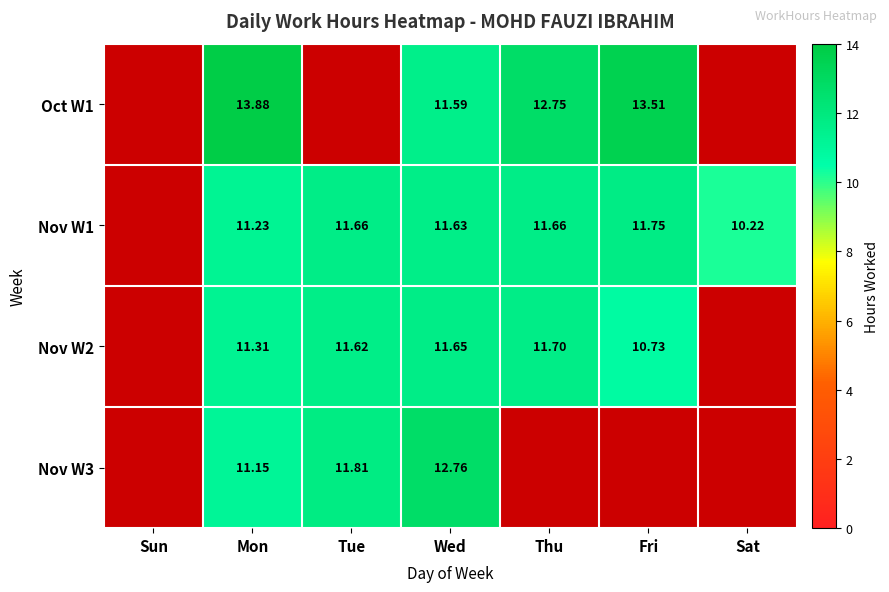

Which category has the lowest value in the Oct W1 series?

Sun